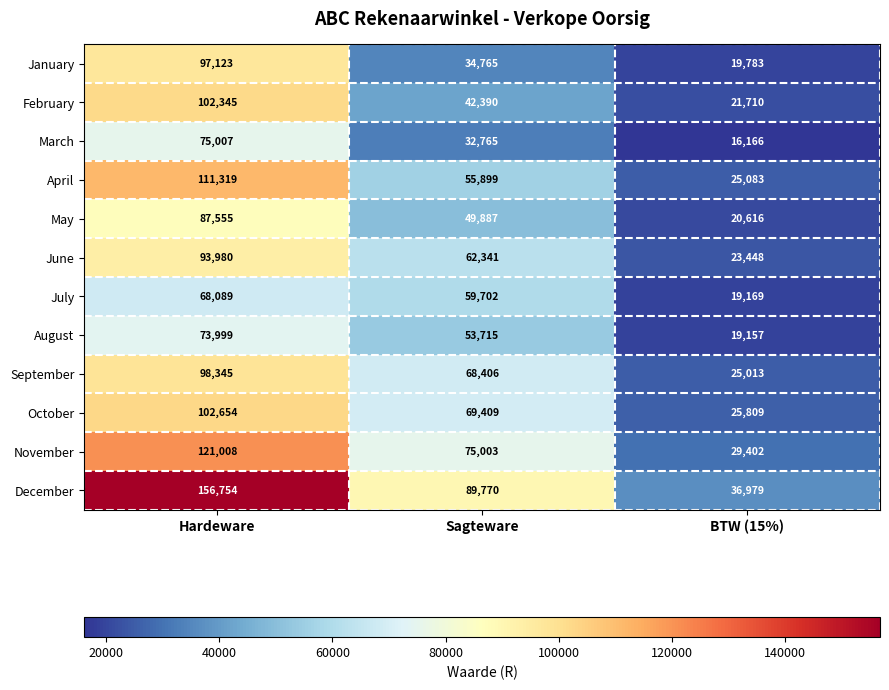

Which series has the largest range (max minus min)?

December